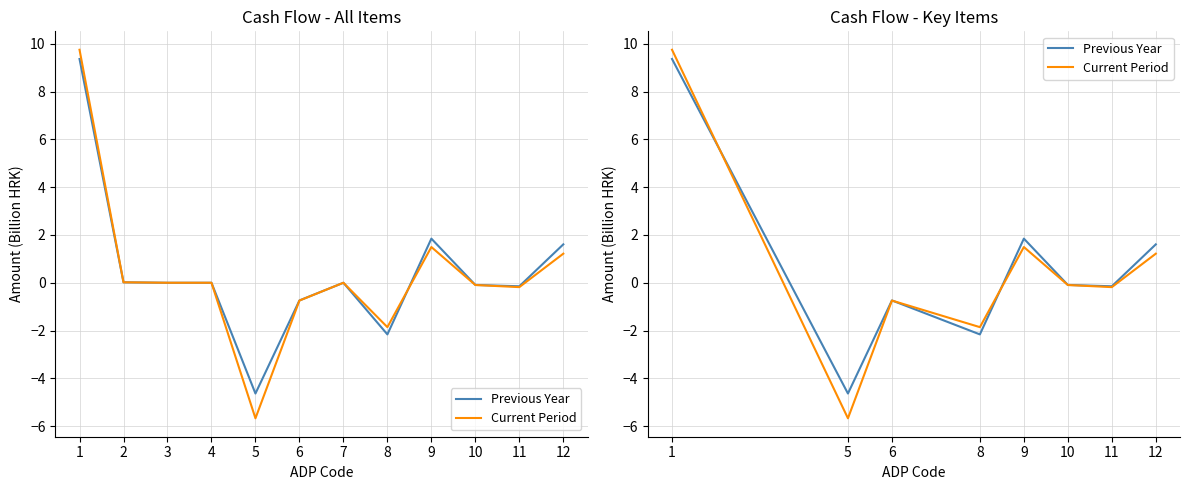

At how many categories does at least one series exceed 8?

1